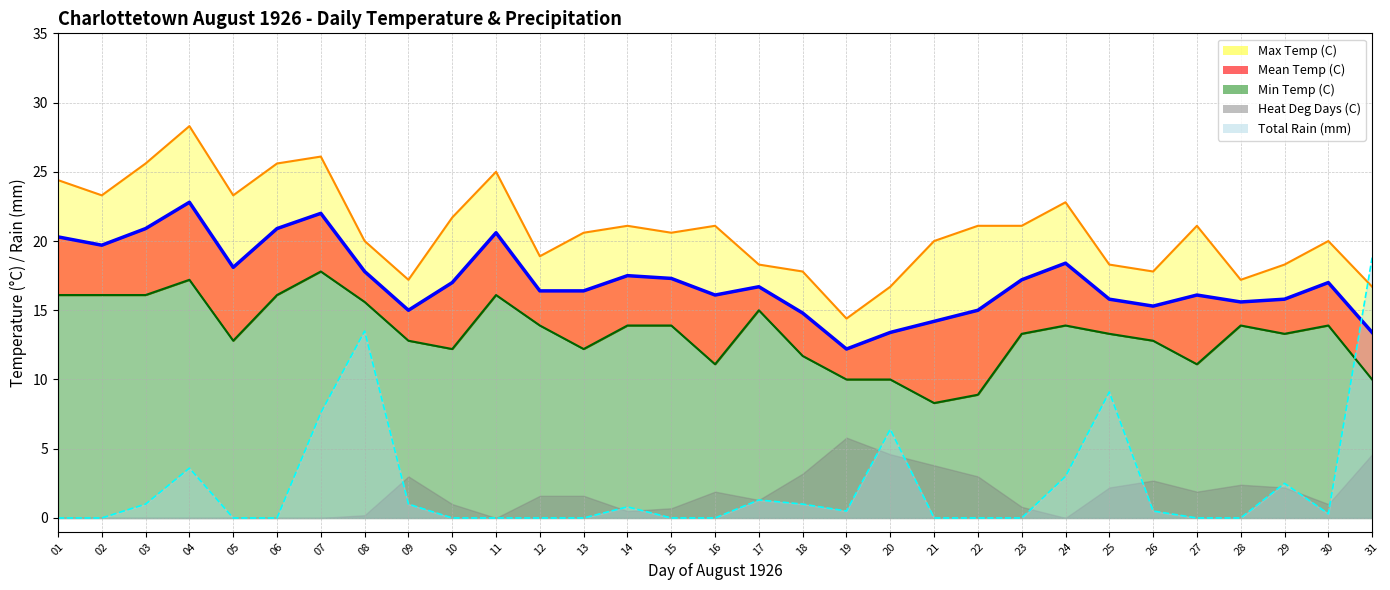

At which category is the sum across all series the highest?

07